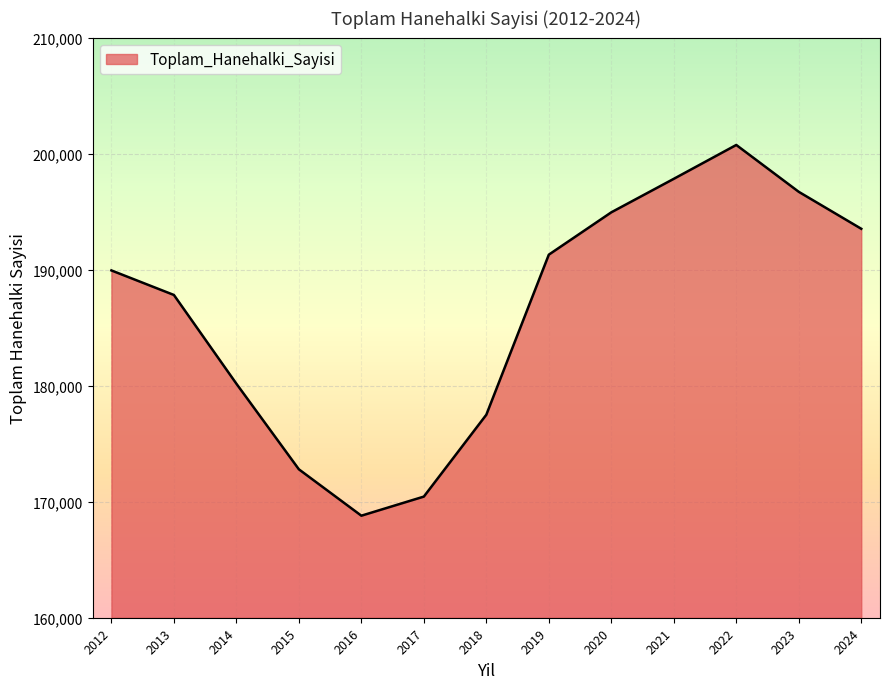

What is the average value?

186344